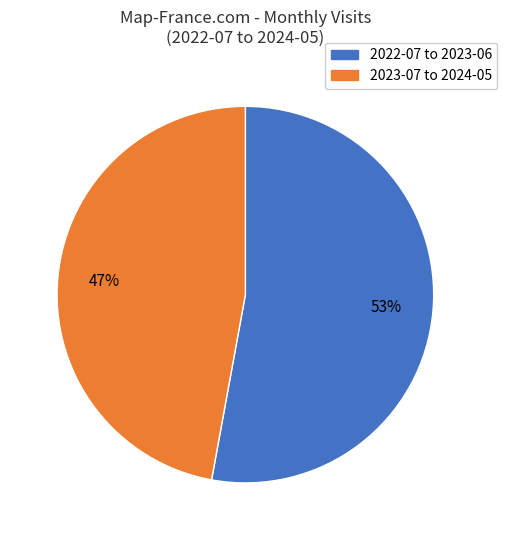

Rank the categories by value from lowest to highest.

2023-07 to 2024-05, 2022-07 to 2023-06